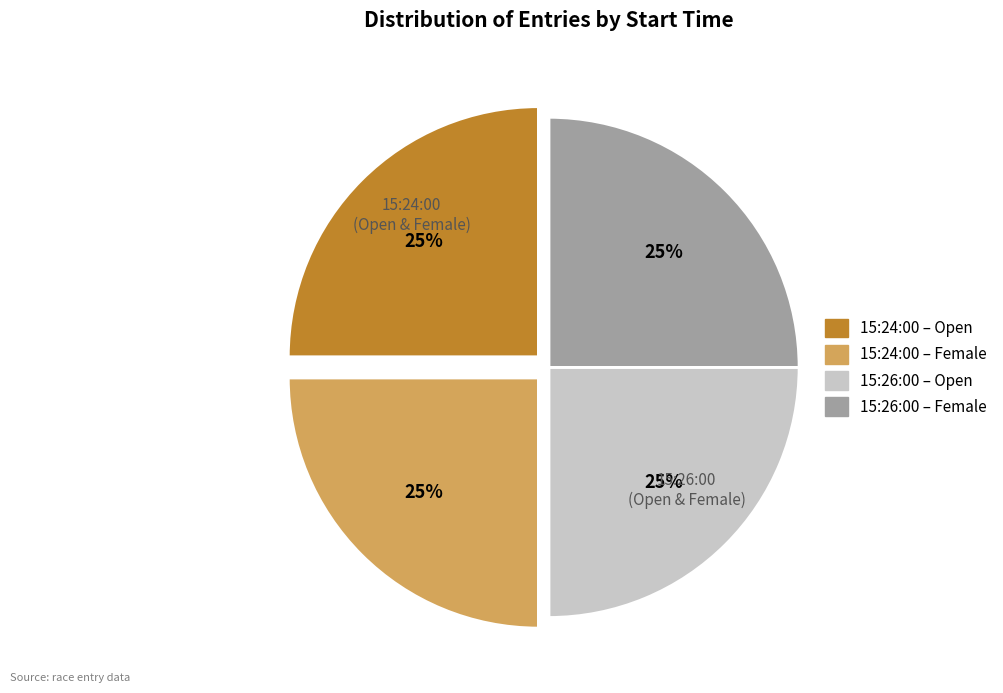

To the nearest percent, what is the average slice percentage?

25%